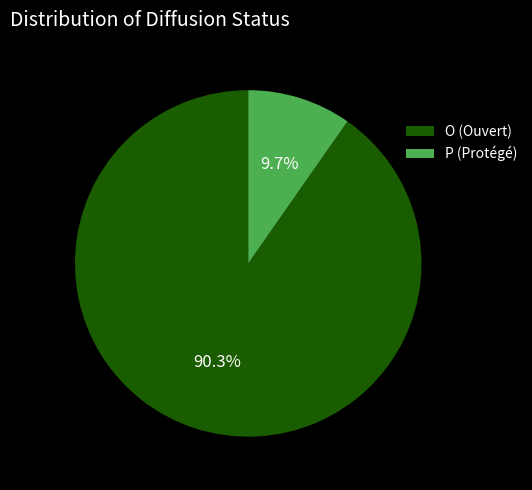

Approximately how many times larger is the value at P compared to O?

0.1